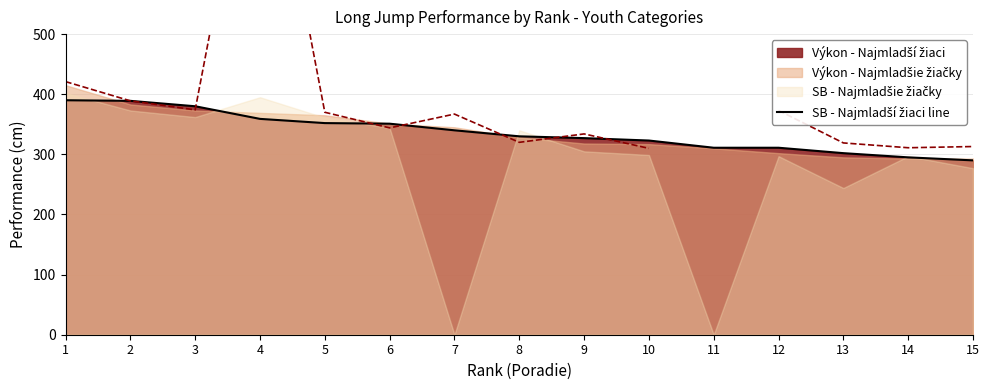

What is the change in value from 9 to 10?

-4